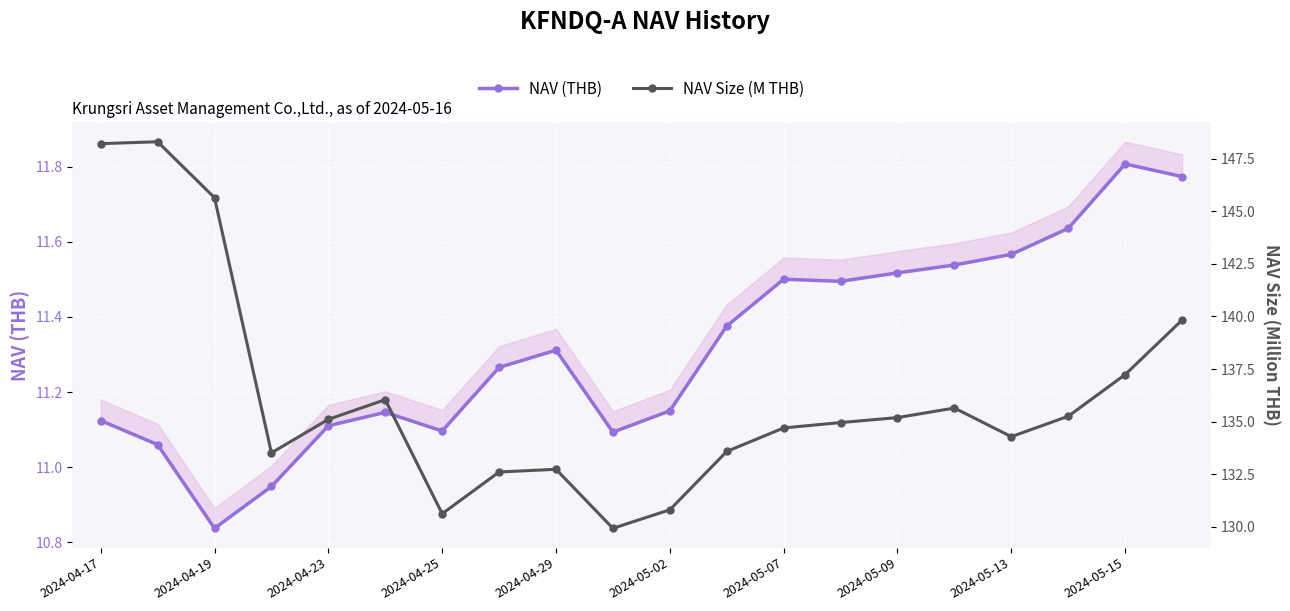

In NAV (THB), how many points are higher than both neighbors (excluding endpoints)?

4